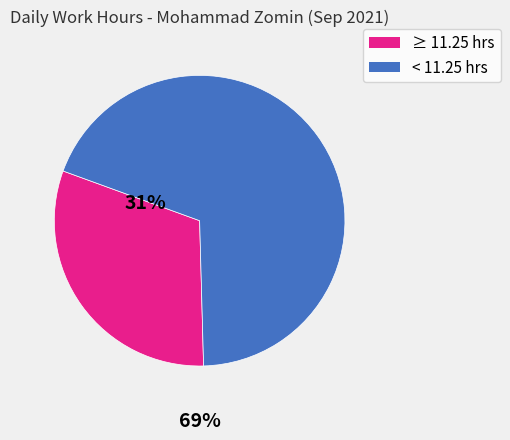

Is there a majority slice in this chart?

Yes